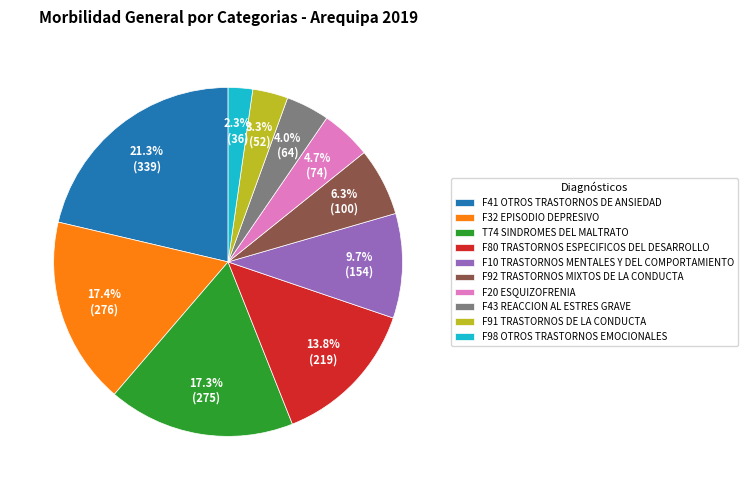

What percentage is the F98 OTROS TRASTORNOS EMOCIONALES slice, to the nearest percent?

2%